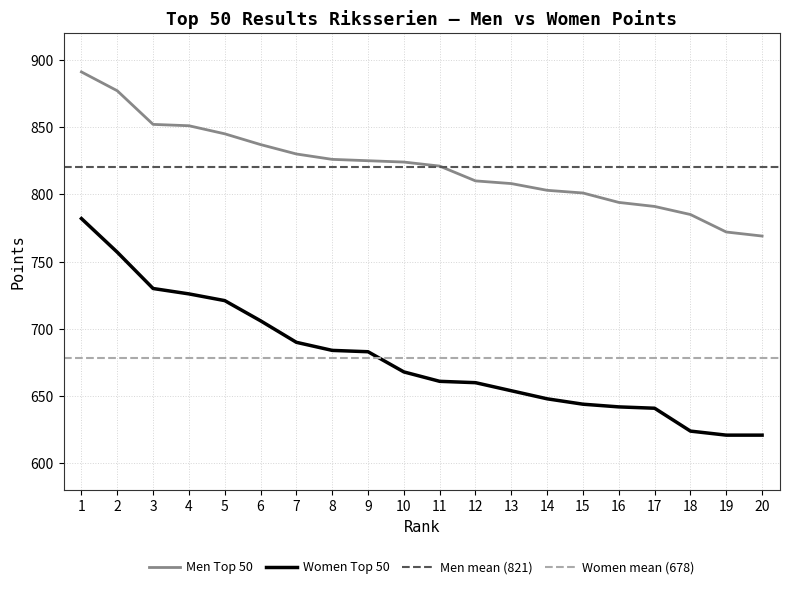

The Women Top 50 series shows 642 at 16. True or false?

True